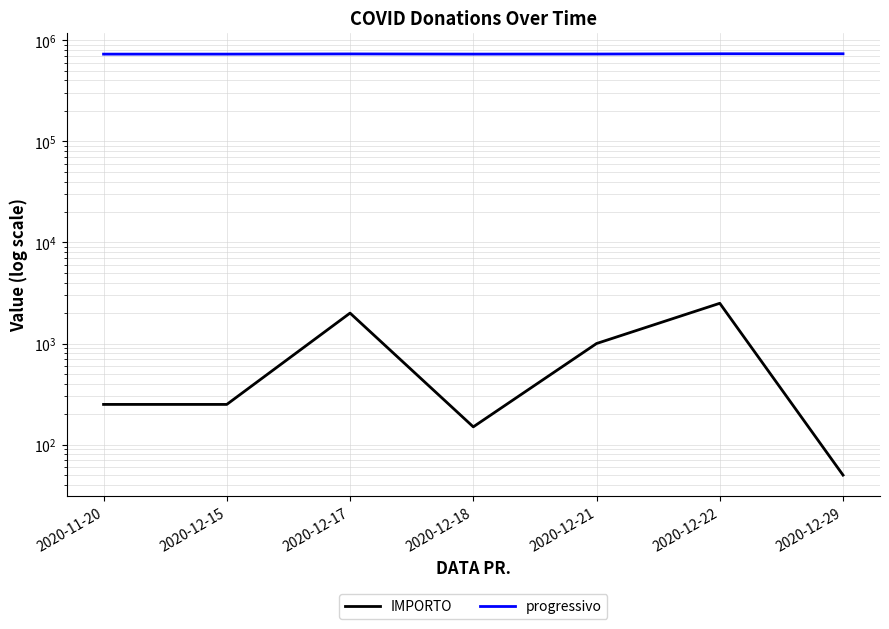

Where does the IMPORTO series first go above 250?

2020-12-17